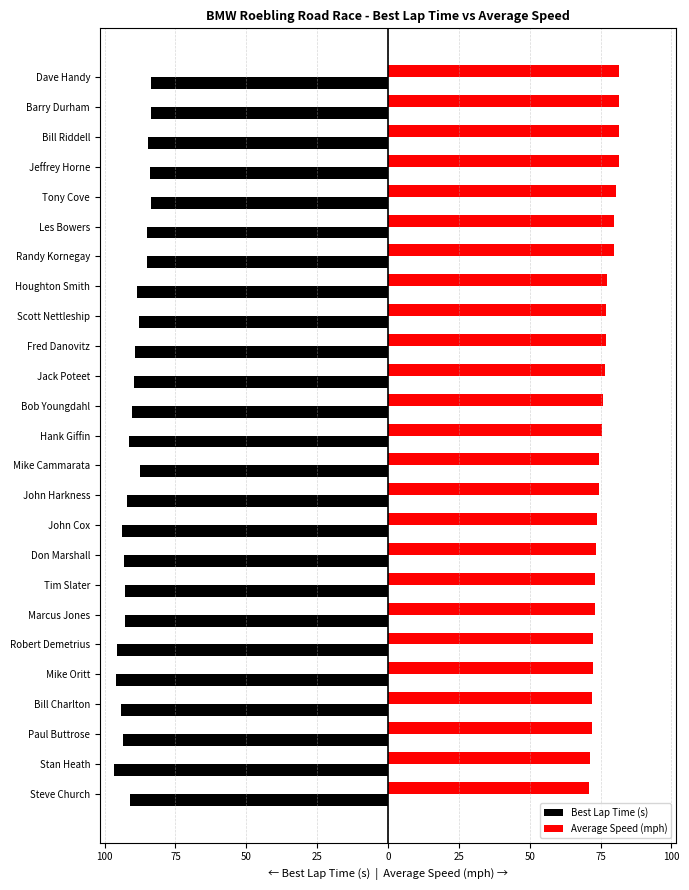

What are all the series names shown in the legend?

Best Lap Time (s), Average Speed (mph)